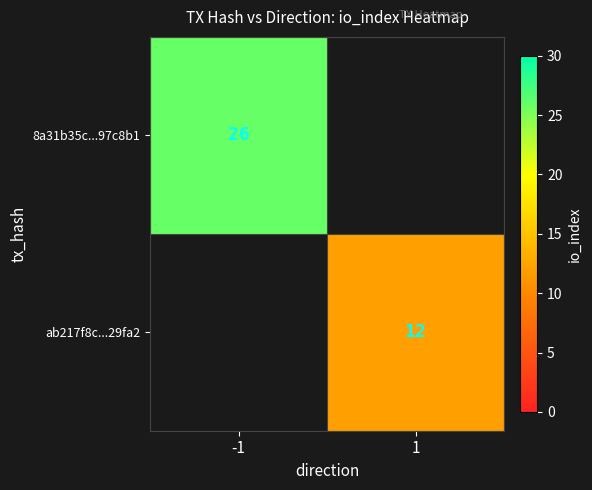

Is the value of ab217f8c...29fa2 at 1 greater than the value of 8a31b35c...97c8b1 at -1?

No